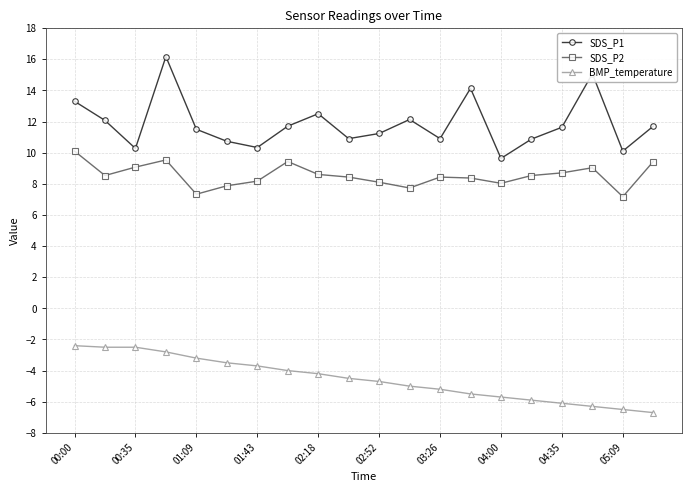

List the series in order of their peak value, lowest first.

BMP_temperature, SDS_P2, SDS_P1